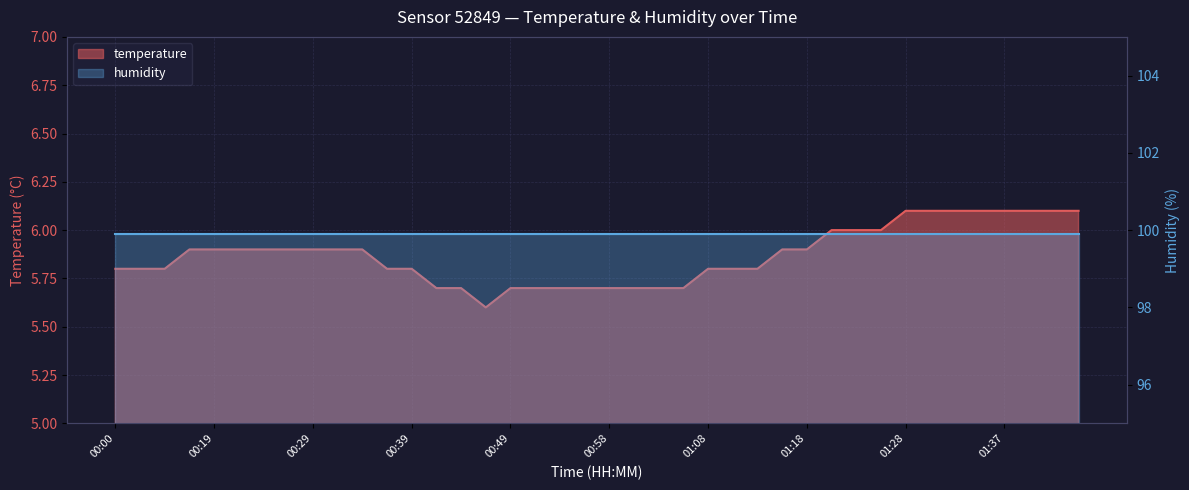

True or false: the data shows 5.8 at 01:10.

True